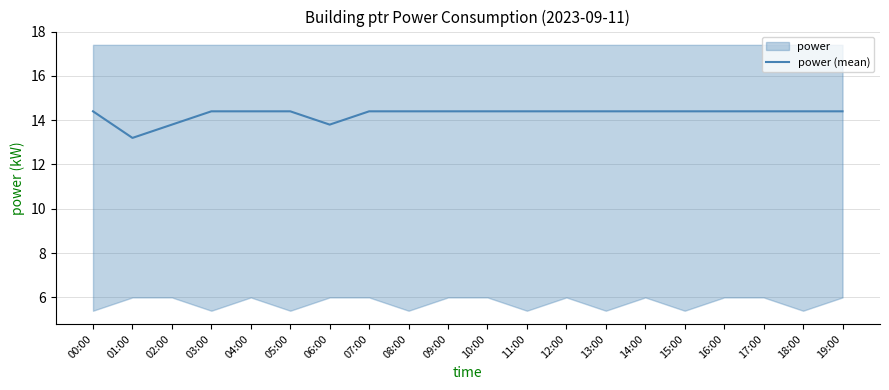

The chart shows a value of 14.4 at 07:00. True or false?

True